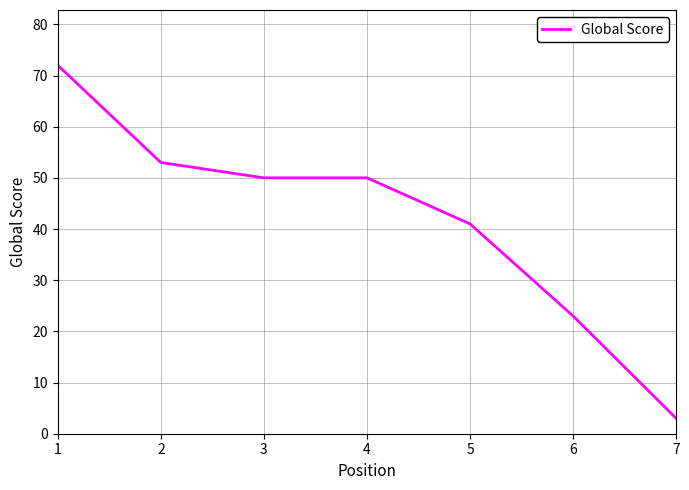

How many lines are shown in the chart?

1